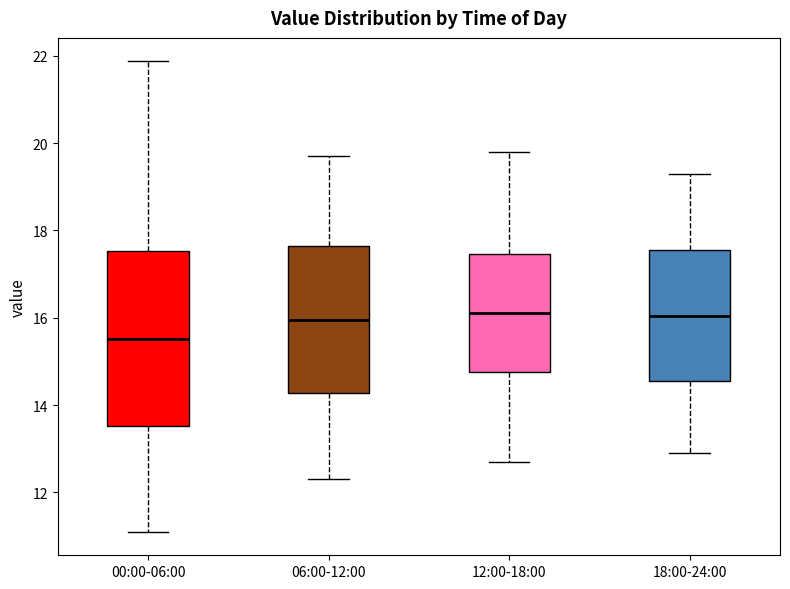

Which box has the lowest median line?

00:00-06:00